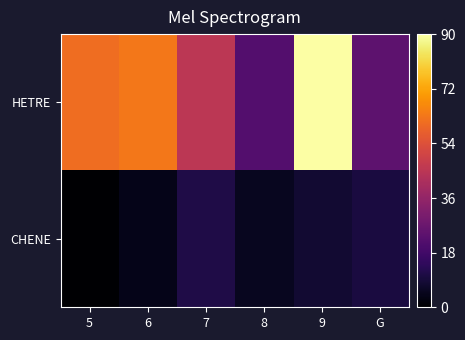

At which category does the chart reach its peak across all series?

9